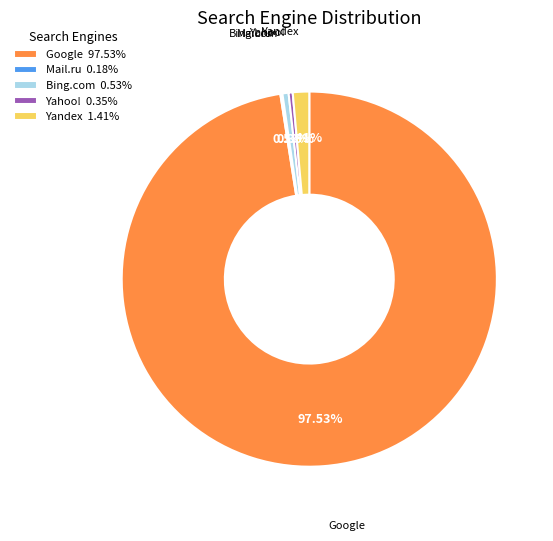

Between Bing.com and Yandex, which is larger?

Yandex